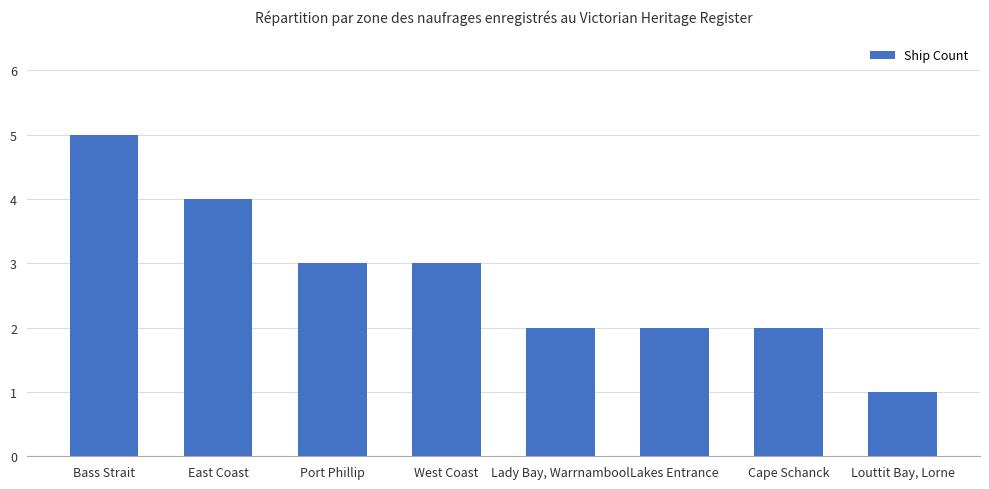

Read the value at Bass Strait.

5